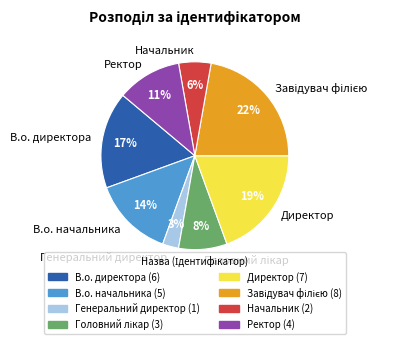

To the nearest percent, what is the average slice percentage?

12%